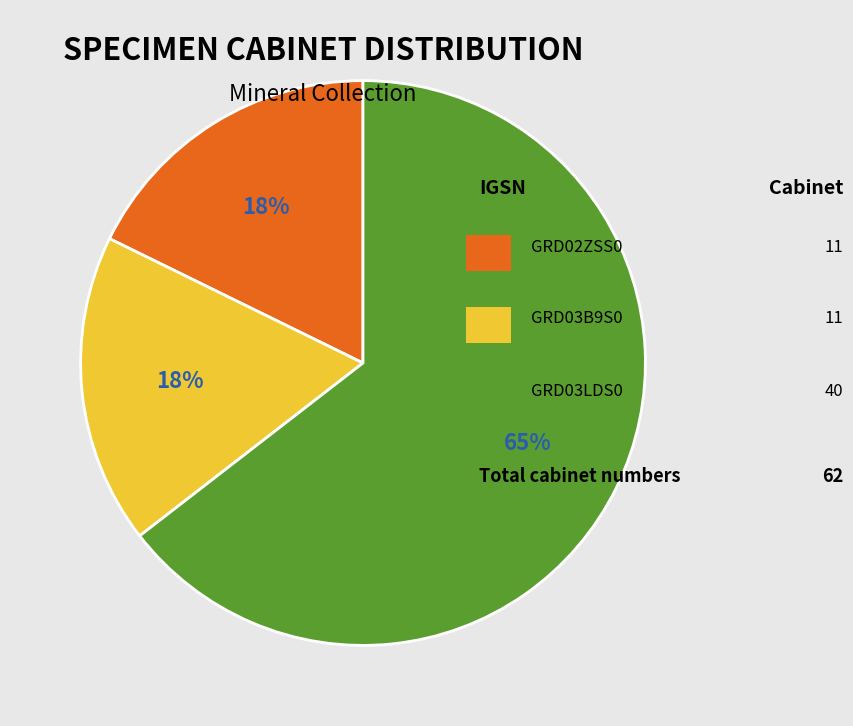

To the nearest percent, what is the average slice percentage?

33%